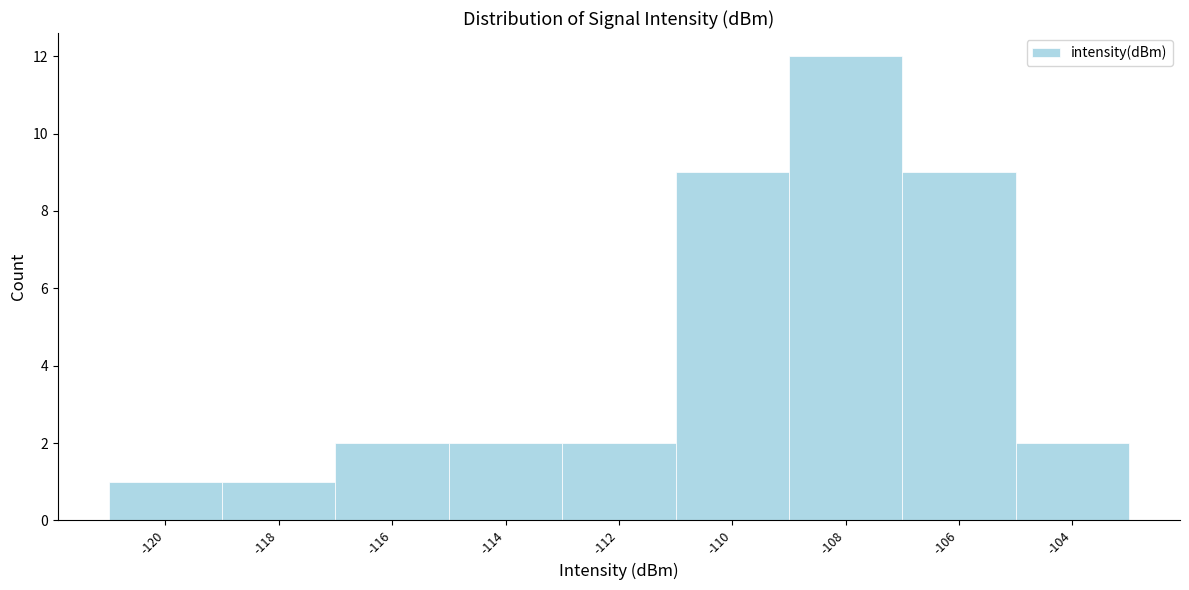

Reading right to left, what are all the values shown in this chart?

-104=2	-106=9	-108=12	-110=9	-112=2	-114=2	-116=2	-118=1	-120=1